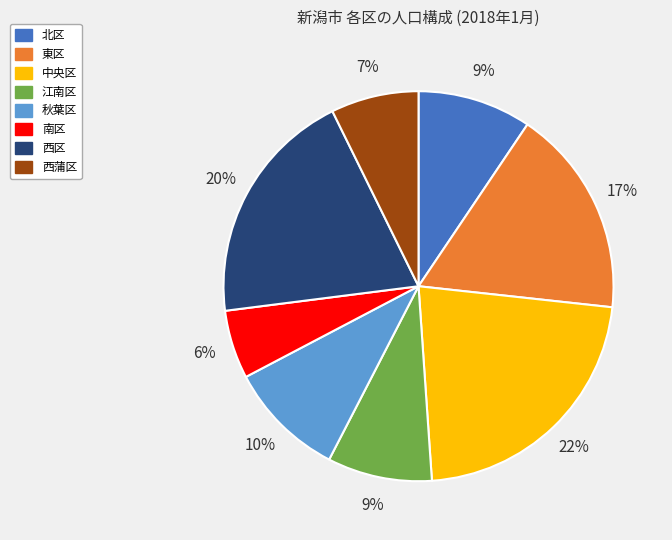

To the nearest percent, what portion does 秋葉区 represent?

10%